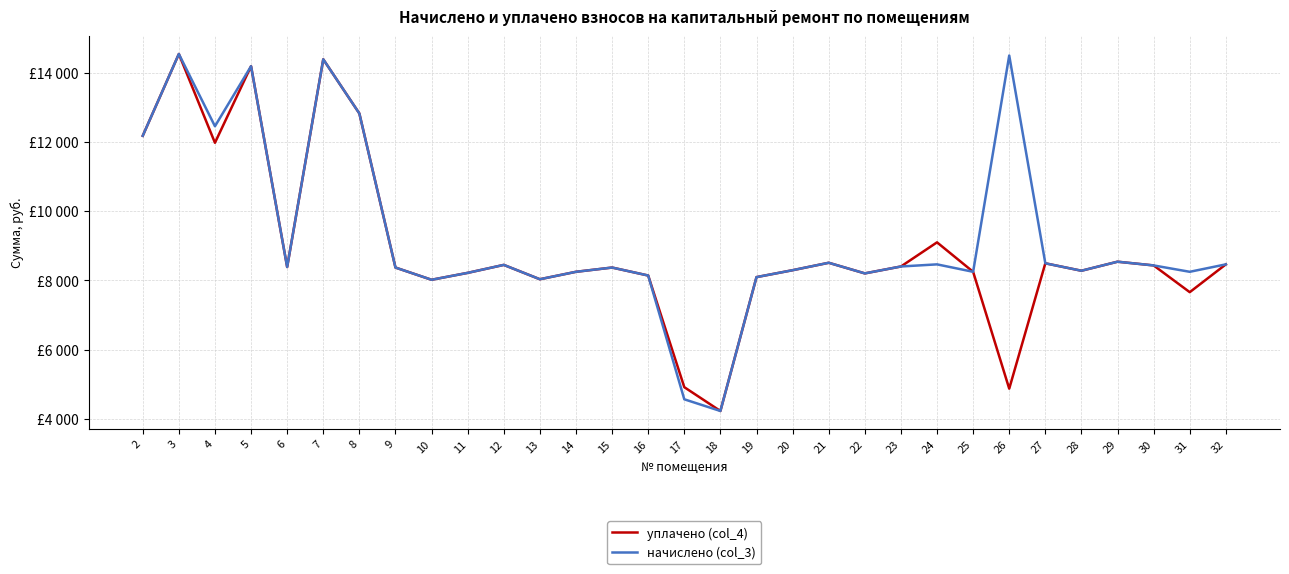

What are all the series names shown in the legend?

уплачено (col_4), начислено (col_3)